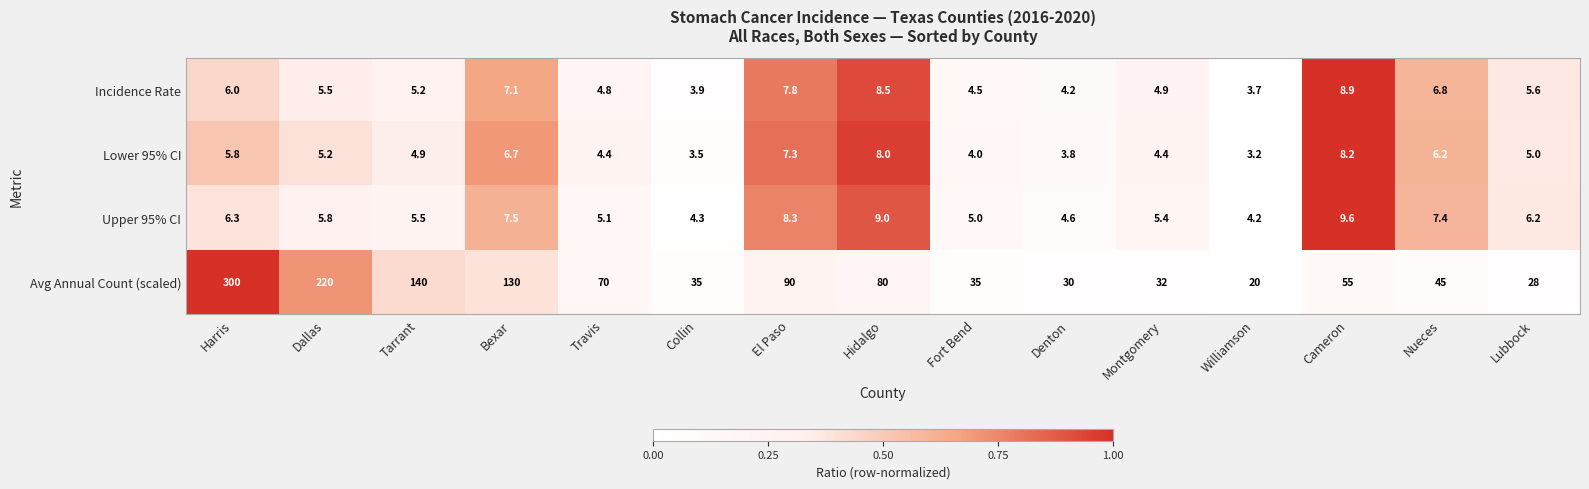

Rank the series by their maximum value, from lowest to highest.

Lower 95% CI, Incidence Rate, Upper 95% CI, Avg Annual Count (scaled)